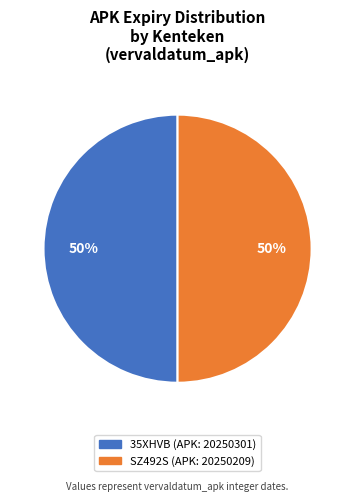

What is the ratio of the value at SZ492S (APK: 20250209) to the value at 35XHVB (APK: 20250301)?

1.0